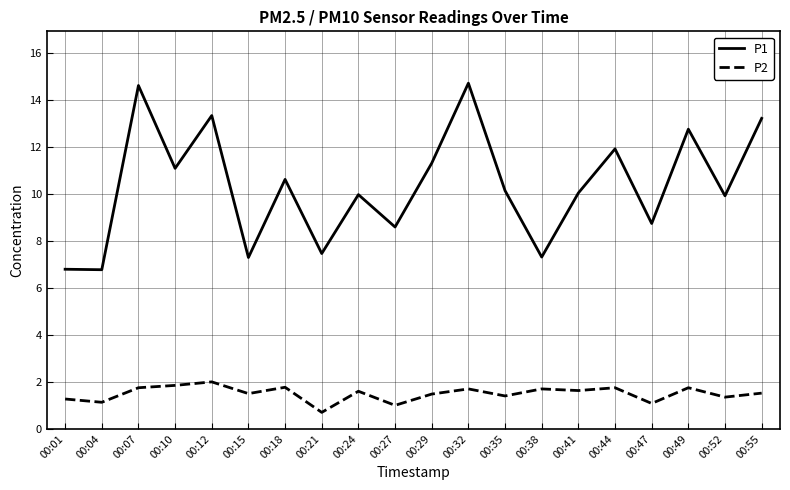

Which series has the largest total across all categories?

P1